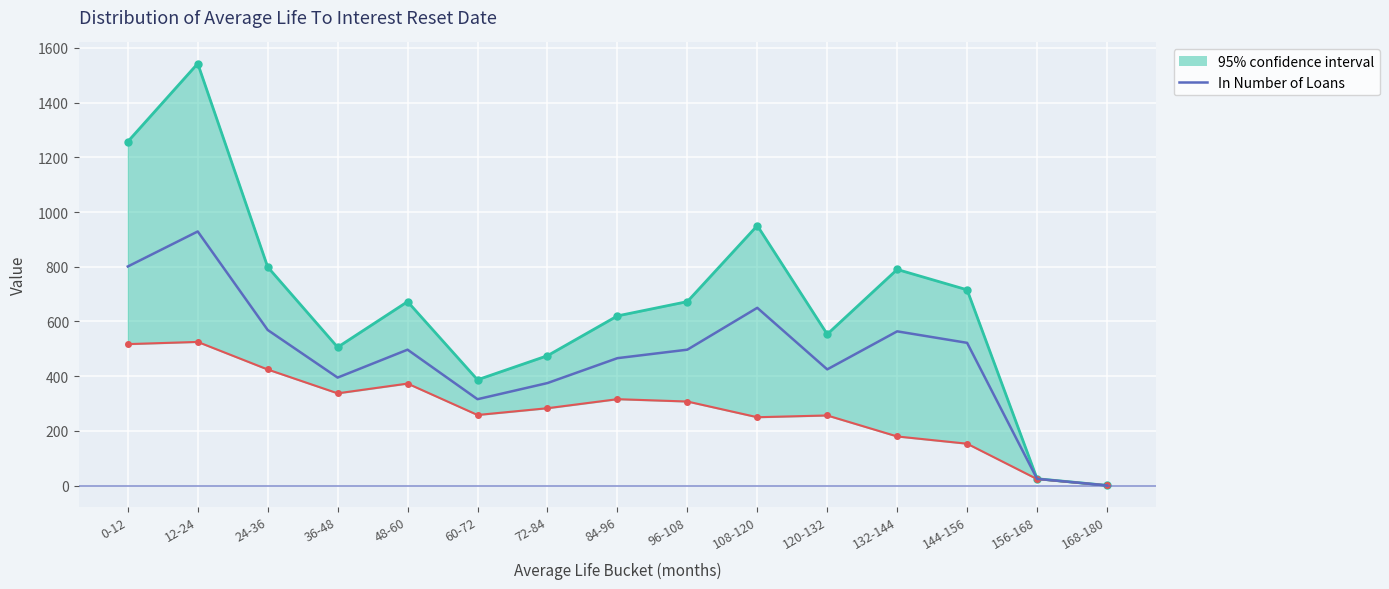

Reading left to right, extract all data points from this chart.

95% confidence interval upper: 1257.2	1542.7	799.2	505.9	672.6	387.0	475.0	620.4	672.6	950.4	553.4	790.2	715.7	25.4	1.0
In EUR (%) lower bound: 517.4	525.4	424.6	337.5	373.1	258.3	283.1	316.1	307.6	250.2	256.6	179.9	153.4	24.1	1.0
In Number of Loans: 801.0	929.0	569.0	395.0	497.0	316.0	375.0	466.0	497.0	650.0	425.0	564.0	522.0	25.0	1.0